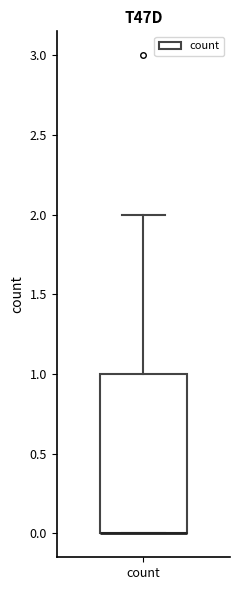

Transcribe this box plot: give where the median line is, the range the box spans, and where the two whiskers end, as read against the y-axis. The values are not printed on the chart, so give them approximately, as read against the axis.

median 0 (drawn on the box's lower edge), box 0 to 1, whiskers 0 to 2